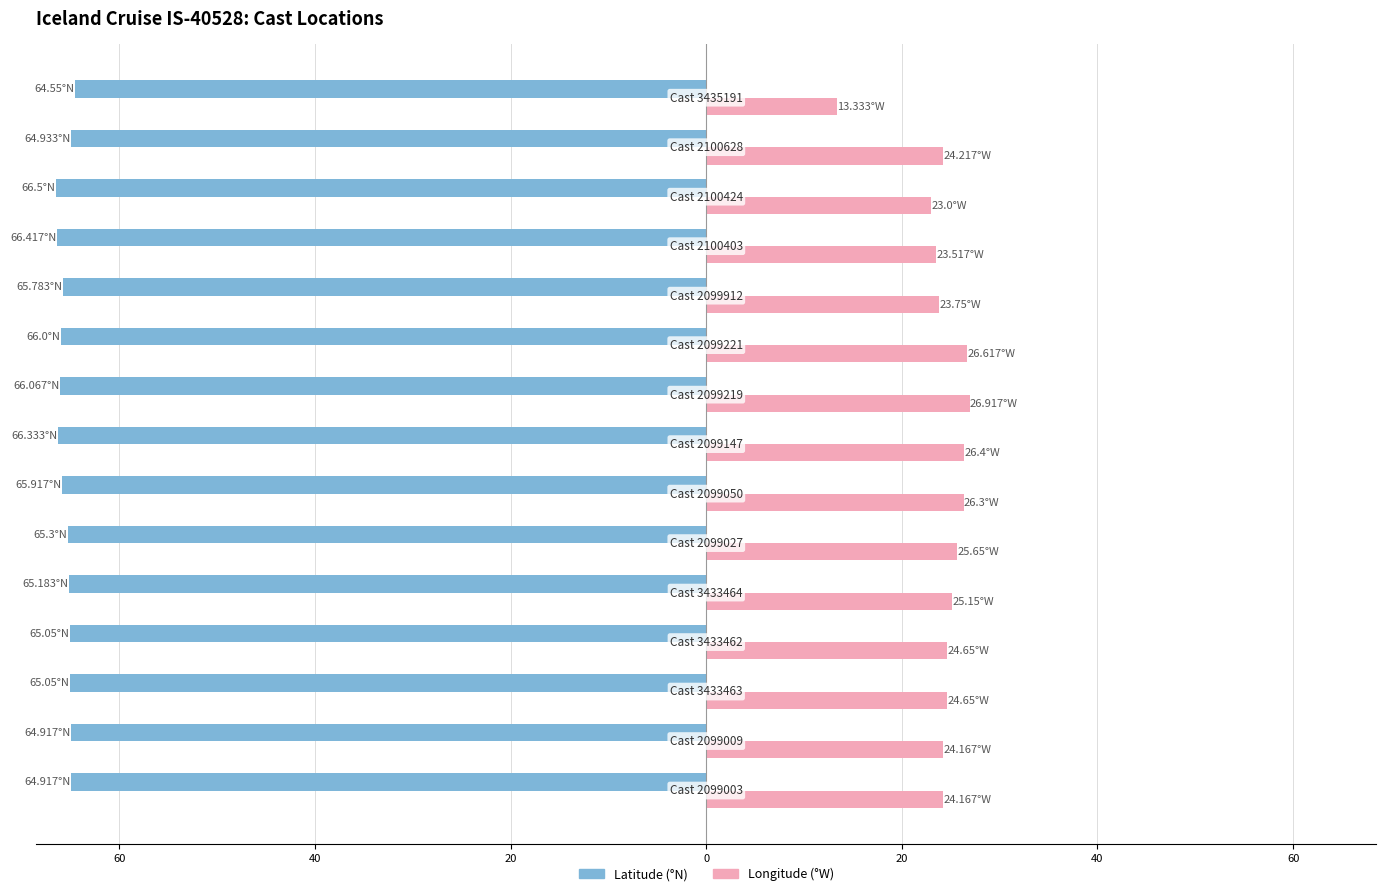

Reading right to left, transcribe all the data shown in this chart.

Latitude: -64.5	-64.9	-66.5	-66.4	-65.8	-66.0	-66.1	-66.3	-65.9	-65.3	-65.2	-65.0	-65.0	-64.9	-64.9
Longitude: 13.3	24.2	23.0	23.5	23.8	26.6	26.9	26.4	26.3	25.6	25.1	24.6	24.6	24.2	24.2